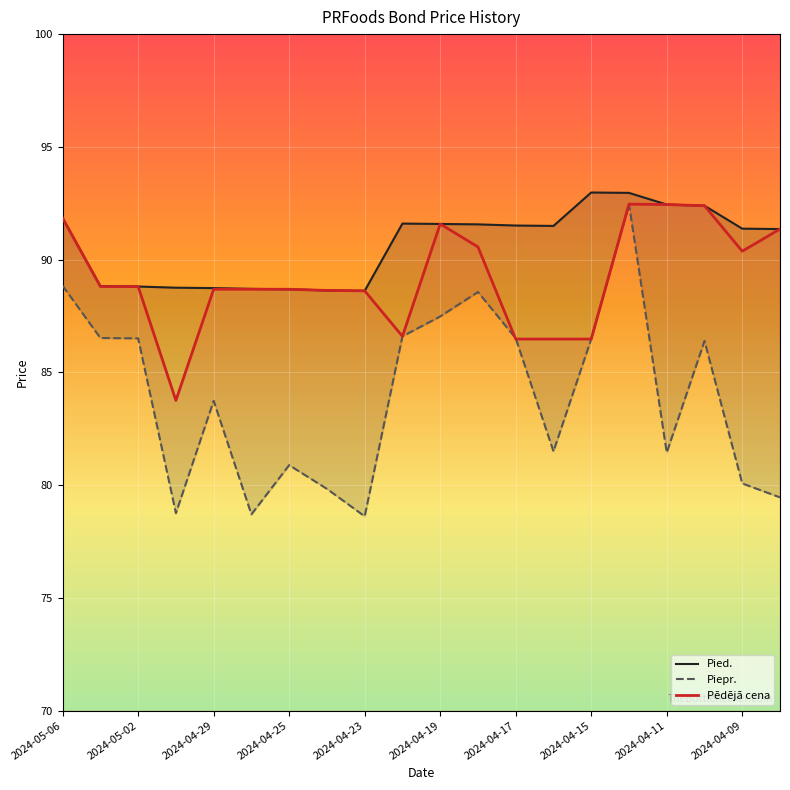

Is the value of Pēdējā cena at 2024-05-02 greater than the value of Piepr. at 2024-04-09?

Yes